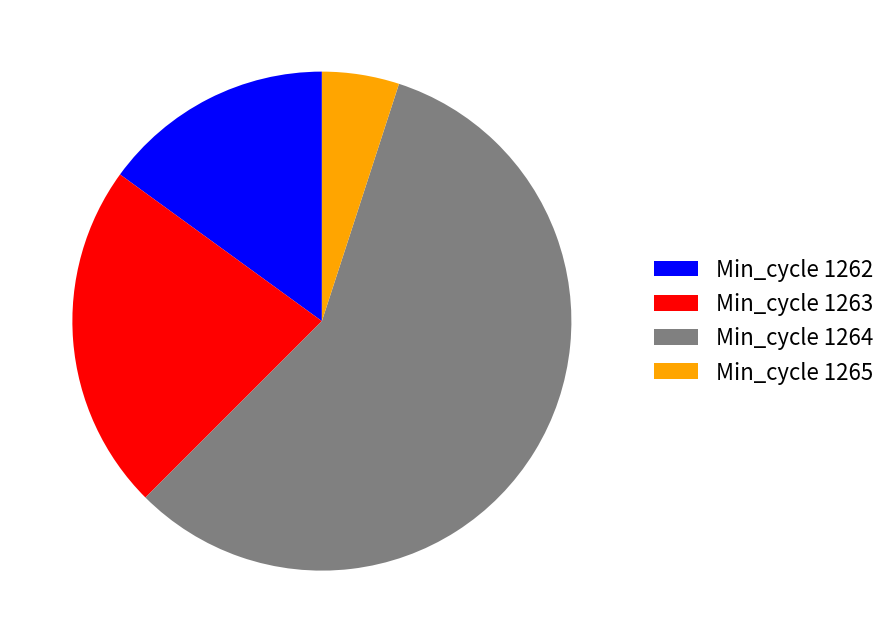

What is the ratio of the value at Min_cycle 1264 to the value at Min_cycle 1263?

2.6